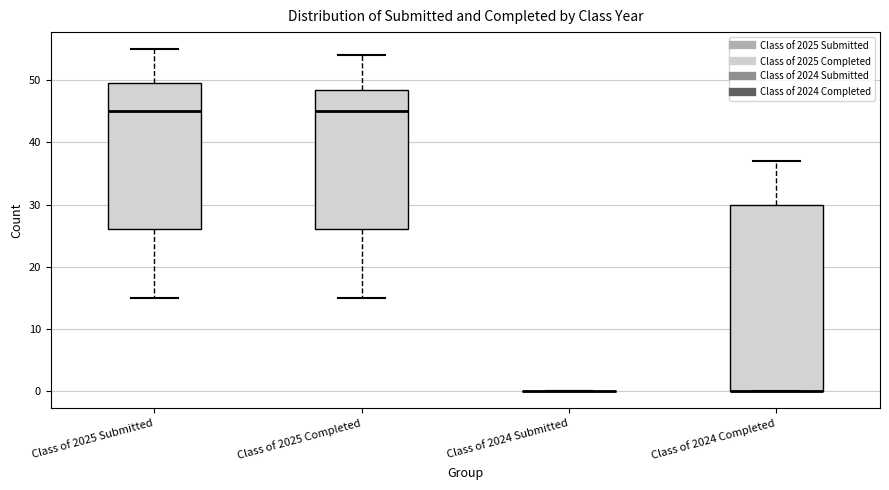

Where does the lower whisker of the box for Class of 2025 Submitted end on the y-axis? The values are not printed on the chart, so give them approximately, as read against the axis.

15